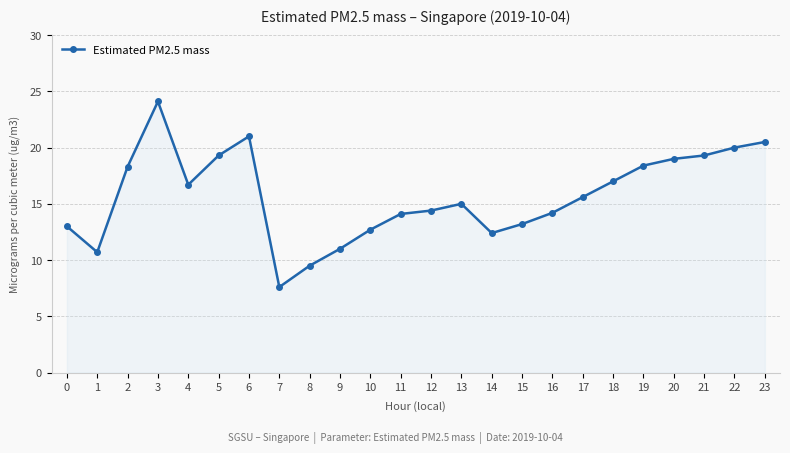

What is the value of the 3rd point from the left?

18.3